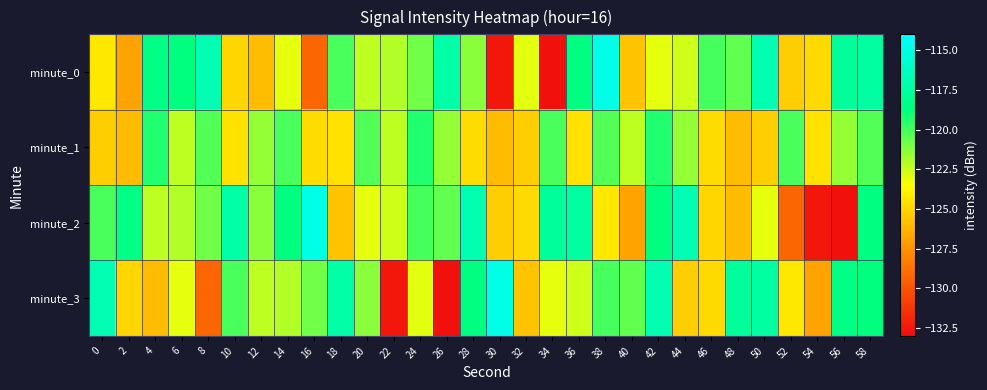

What is the minimum value shown in the chart?

-132.8